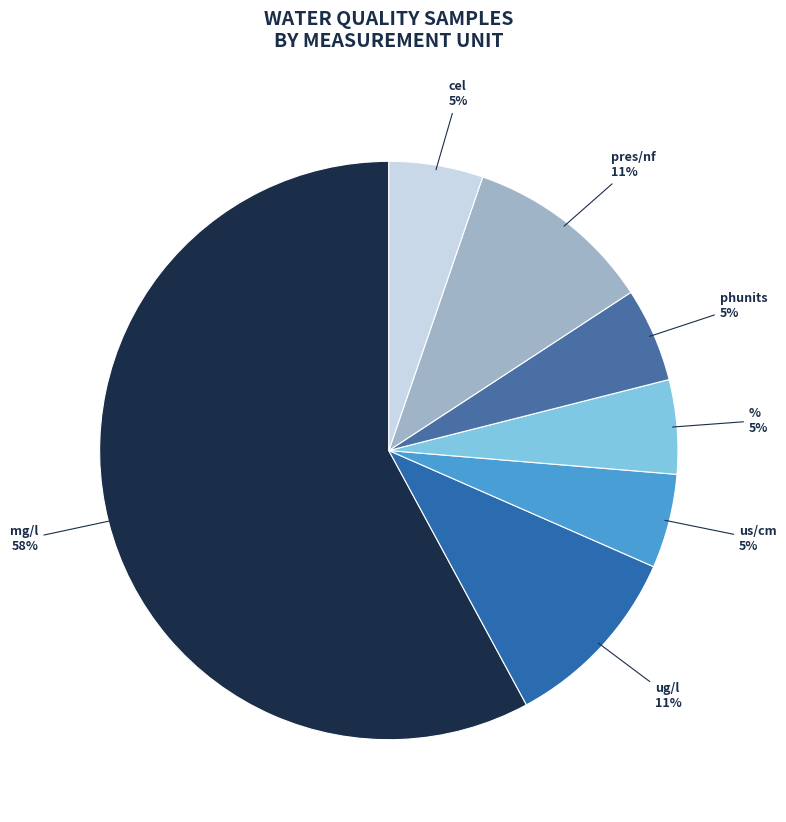

Count the number of slices in the pie.

7